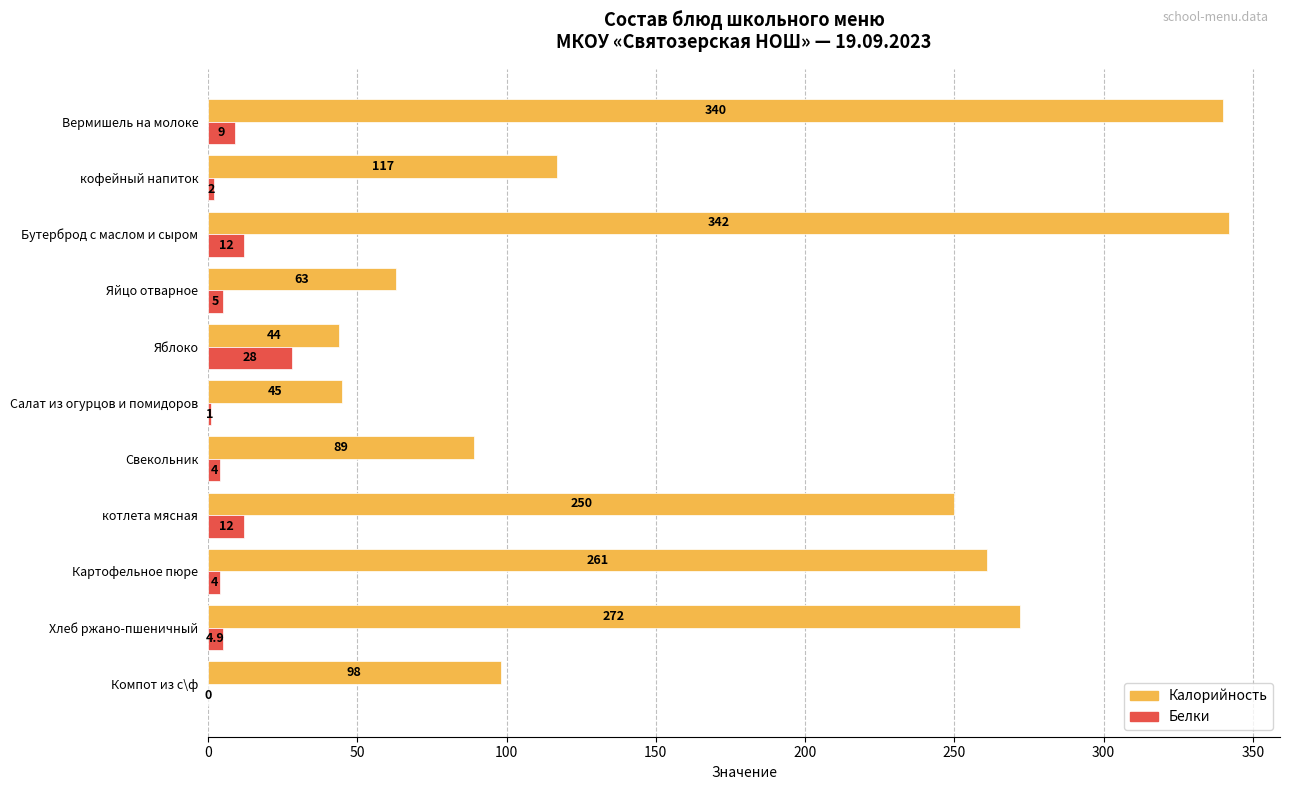

What is the sum of all Калорийность values?

1921.0